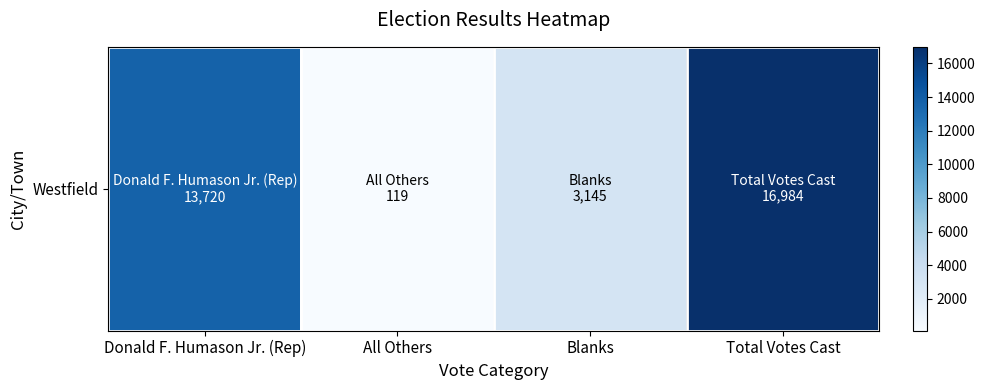

Is it true that the value at All Others is 34?

False